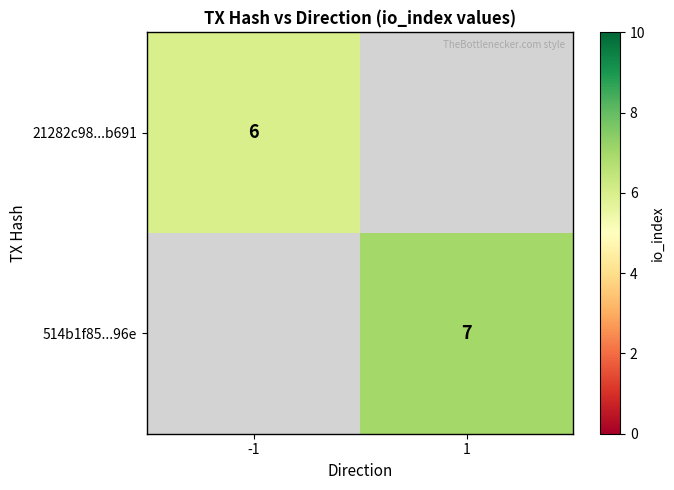

Count the number of data series in this chart.

2